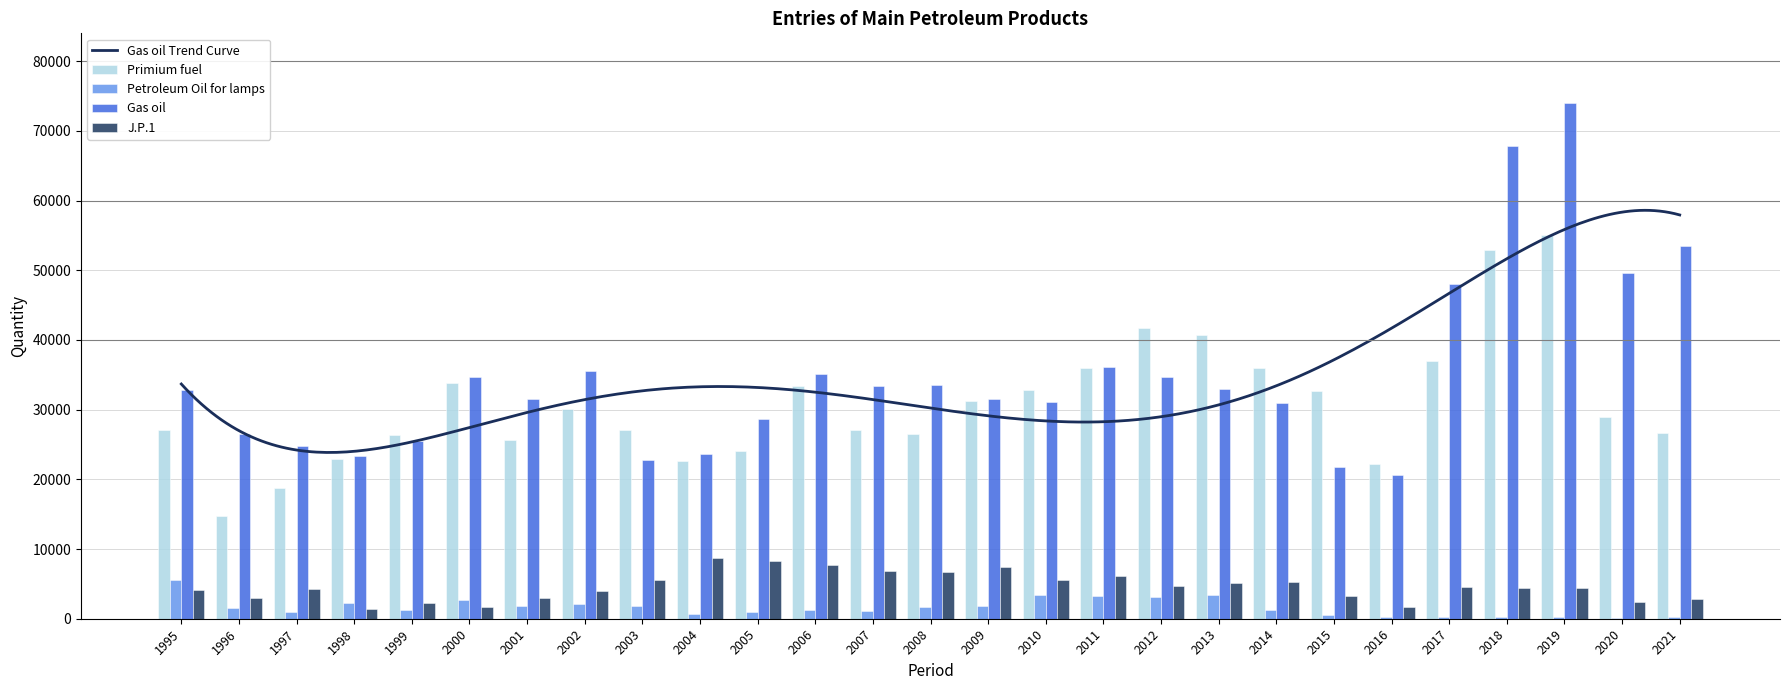

Which category has the lowest value across all series?

2020